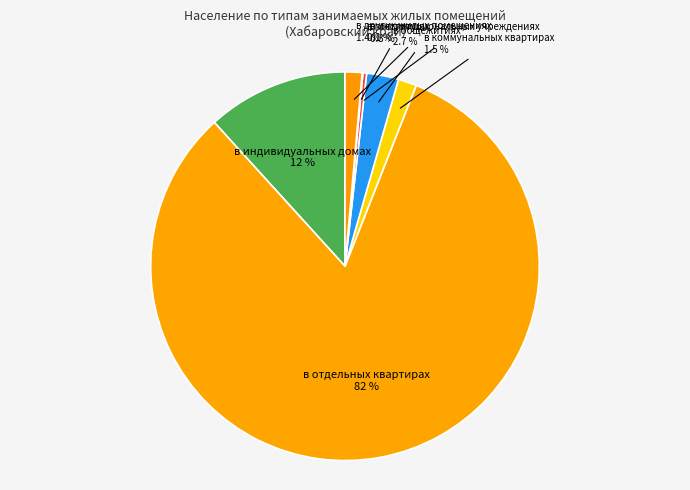

Does в институциональных учреждениях account for over 50% of the chart?

No